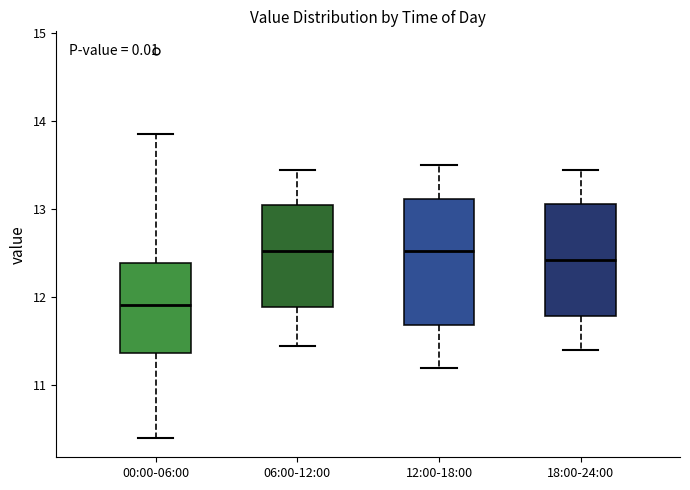

Reading left to right, read every box against the y-axis: the position of its median line, the range the box covers, and the ends of its whiskers. The values are not printed on the chart, so give them approximately, as read against the axis.

00:00-06:00: median 11.9, box 11.4 to 12.4, whiskers 10.4 to 13.9
06:00-12:00: median 12.5, box 11.9 to 13.1, whiskers 11.5 to 13.5
12:00-18:00: median 12.5, box 11.7 to 13.1, whiskers 11.2 to 13.5
18:00-24:00: median 12.4, box 11.8 to 13.1, whiskers 11.4 to 13.5